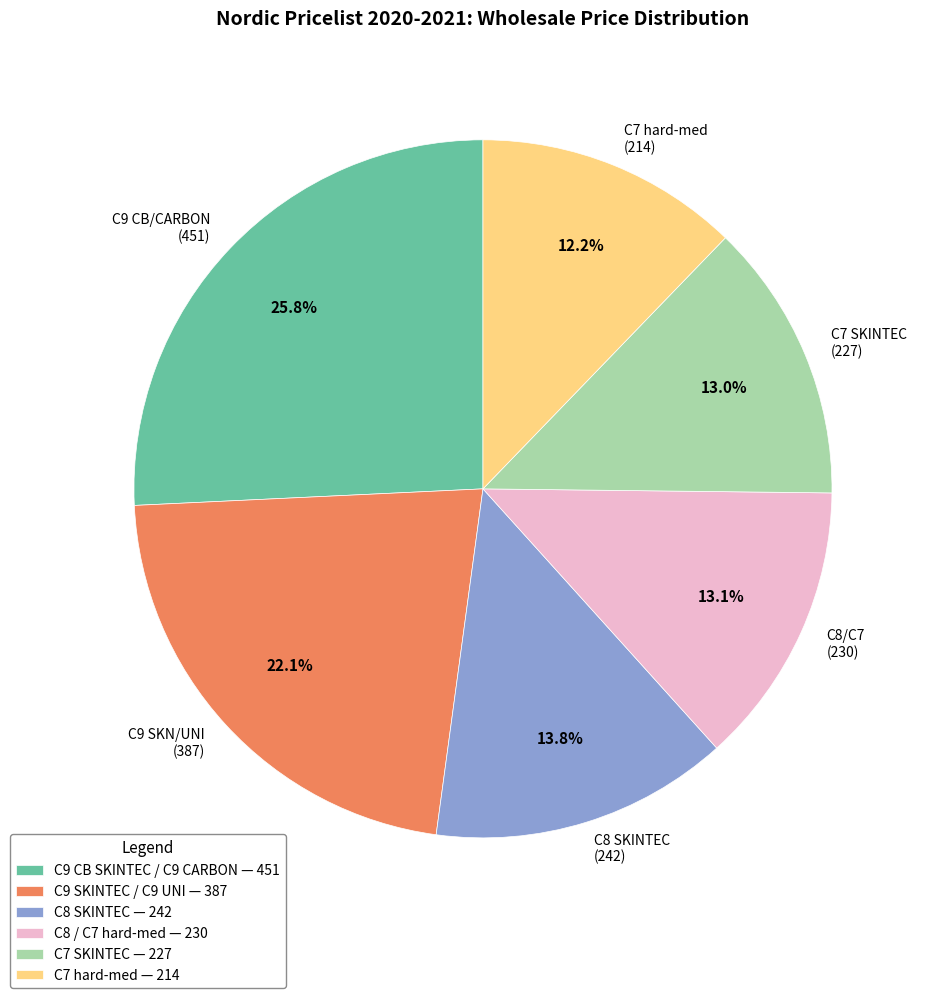

What percentage is NOT represented by C9 CB/CARBON (451)?

74.2%